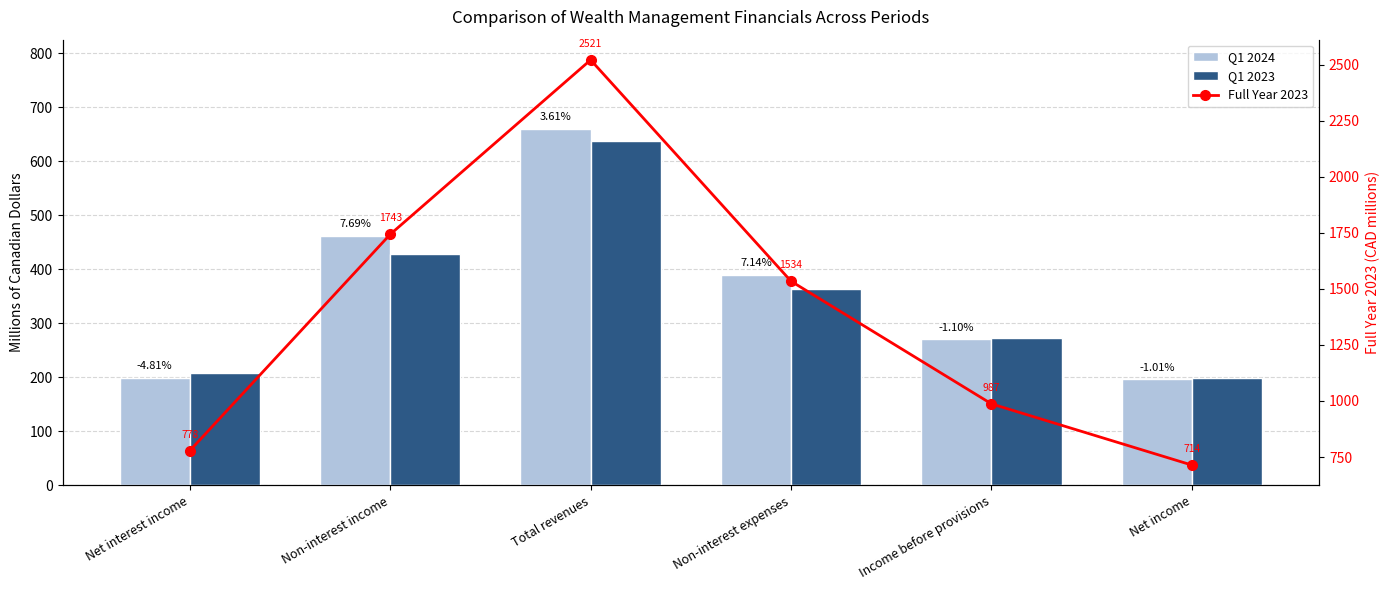

What is the smallest value displayed?

196